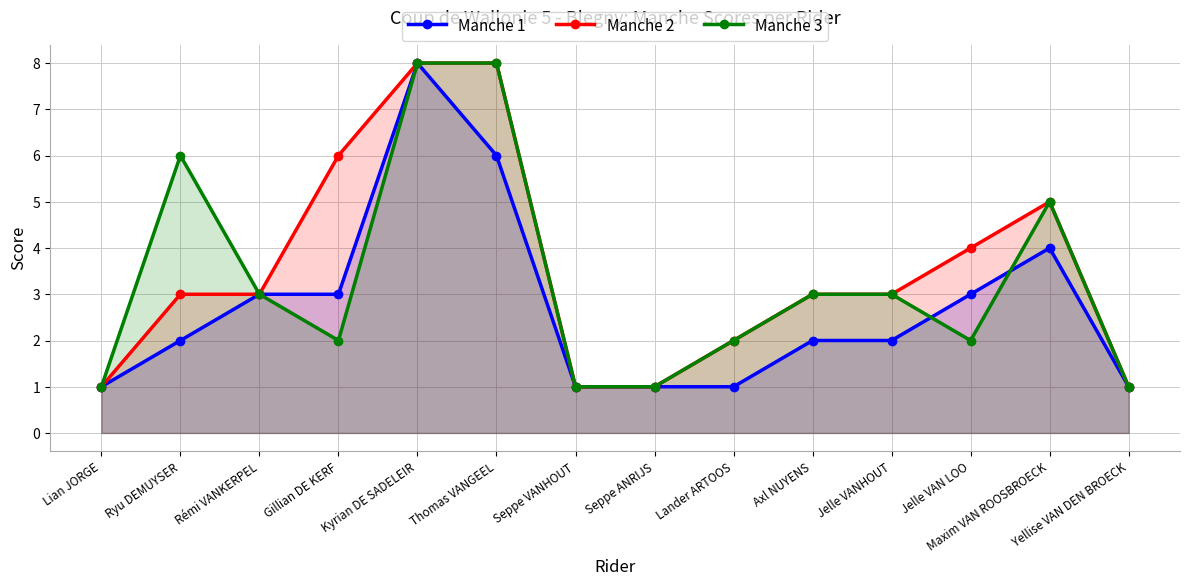

How many values in the Manche 1 series exceed 2?

6